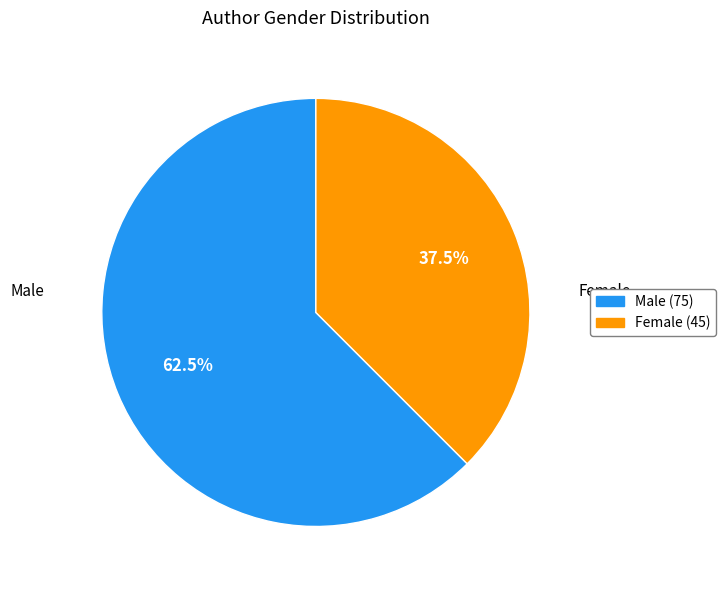

Is there a majority slice in this chart?

Yes